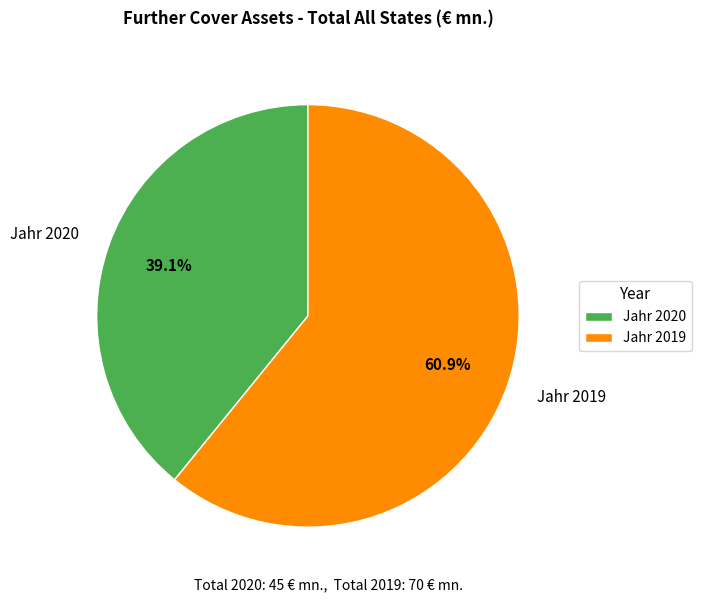

What is the total percentage of Jahr 2019 and Jahr 2020?

100.0%